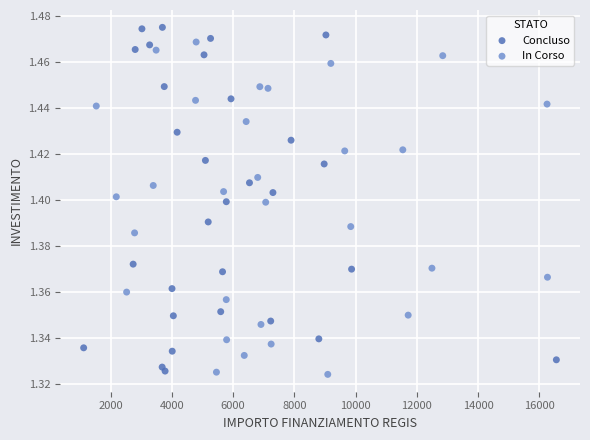

Which series contains the highest Y value?

Concluso